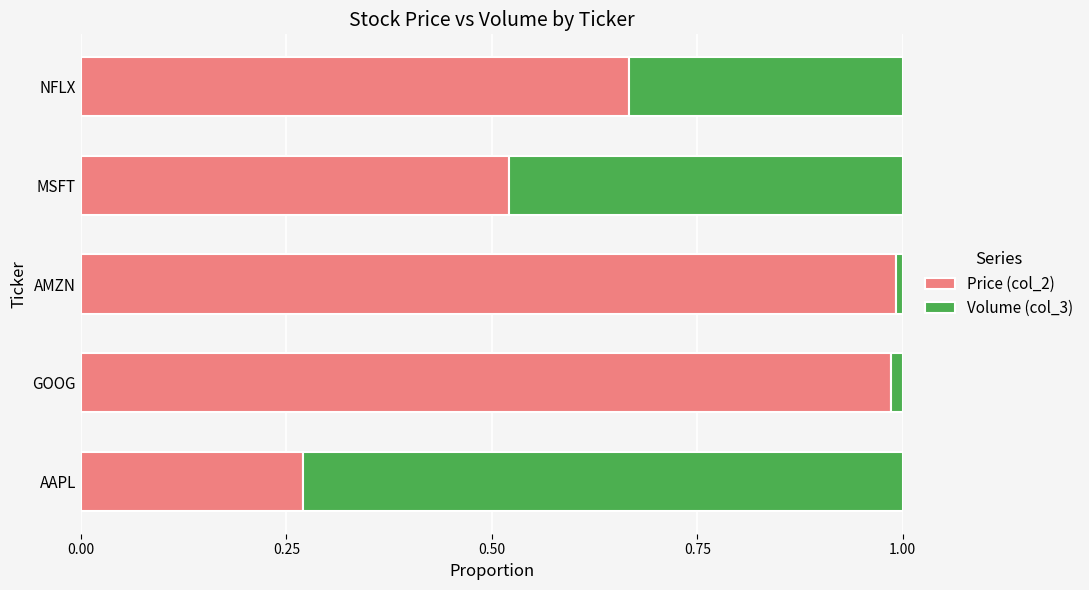

At which label does Price (col_2) reach its minimum?

AAPL